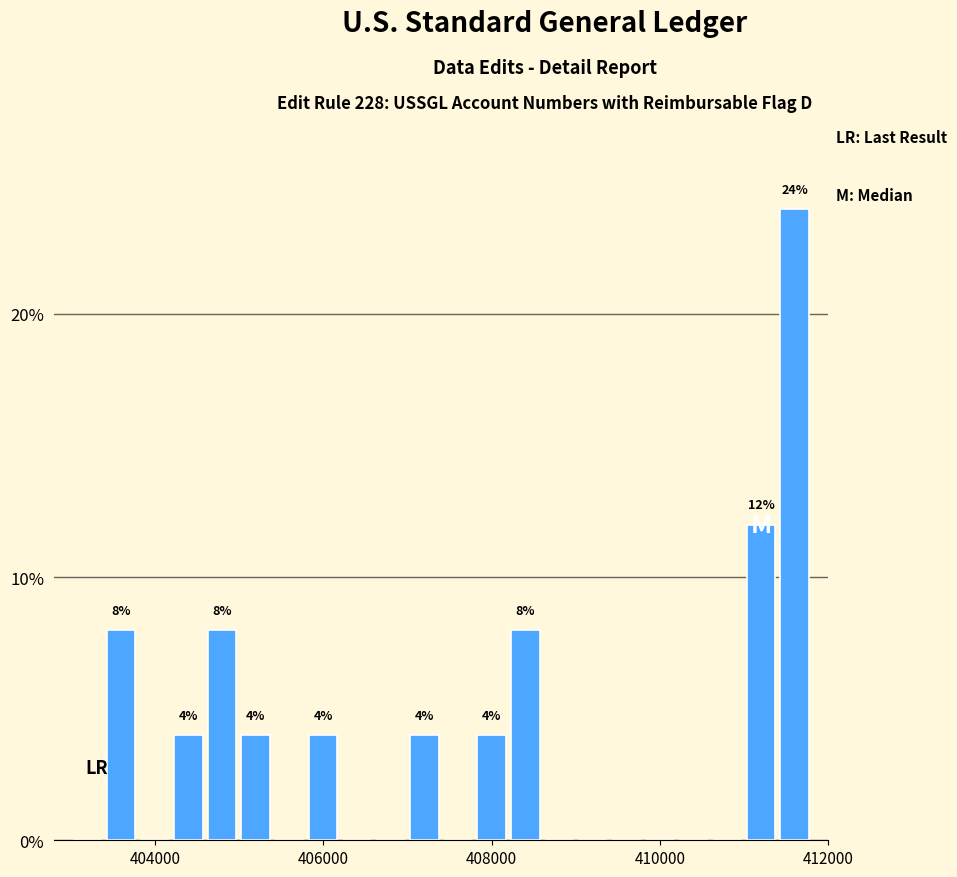

Around what value on the x-axis is the tallest bar? Give the approximate position of its centre, as read against the axis.

411600